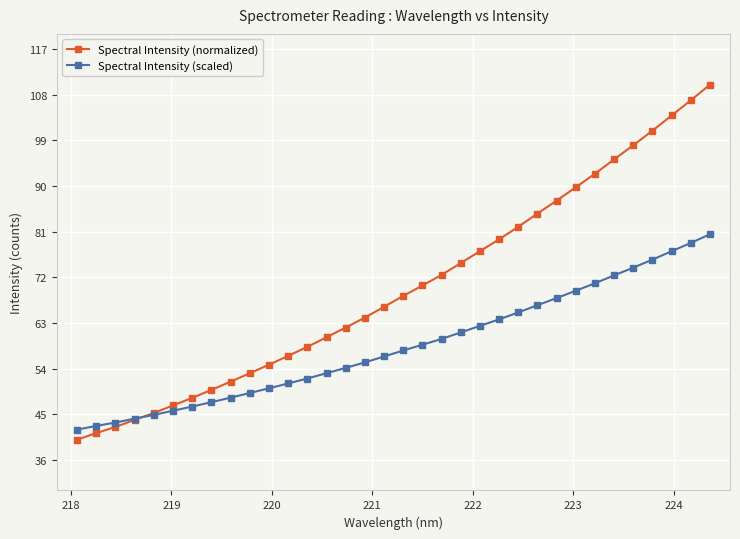

Which series has the largest range (max minus min)?

Spectral Intensity (normalized)